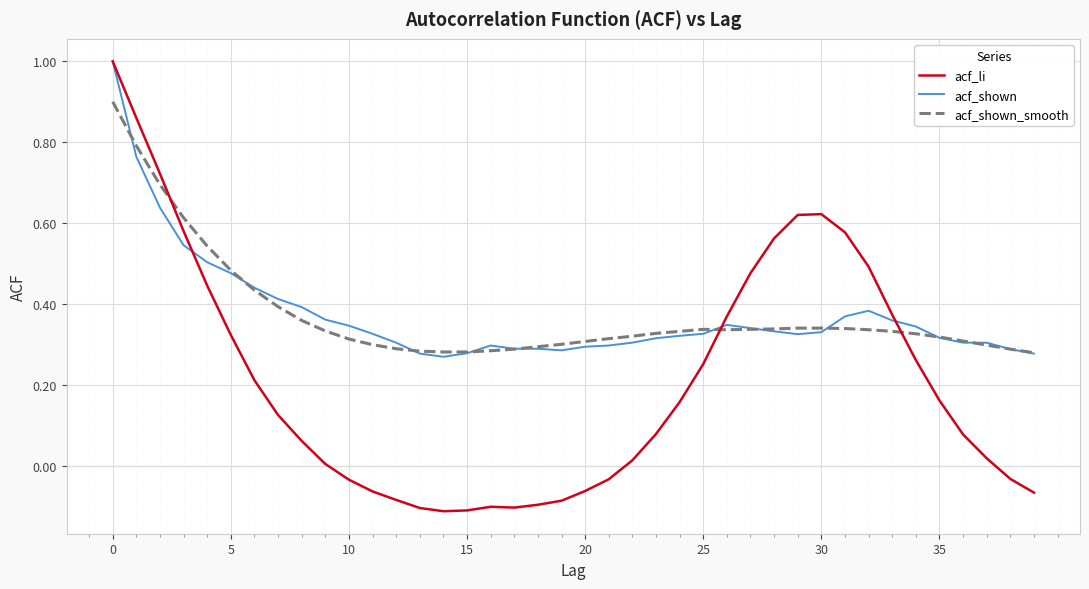

What is the greatest value displayed?

1.0